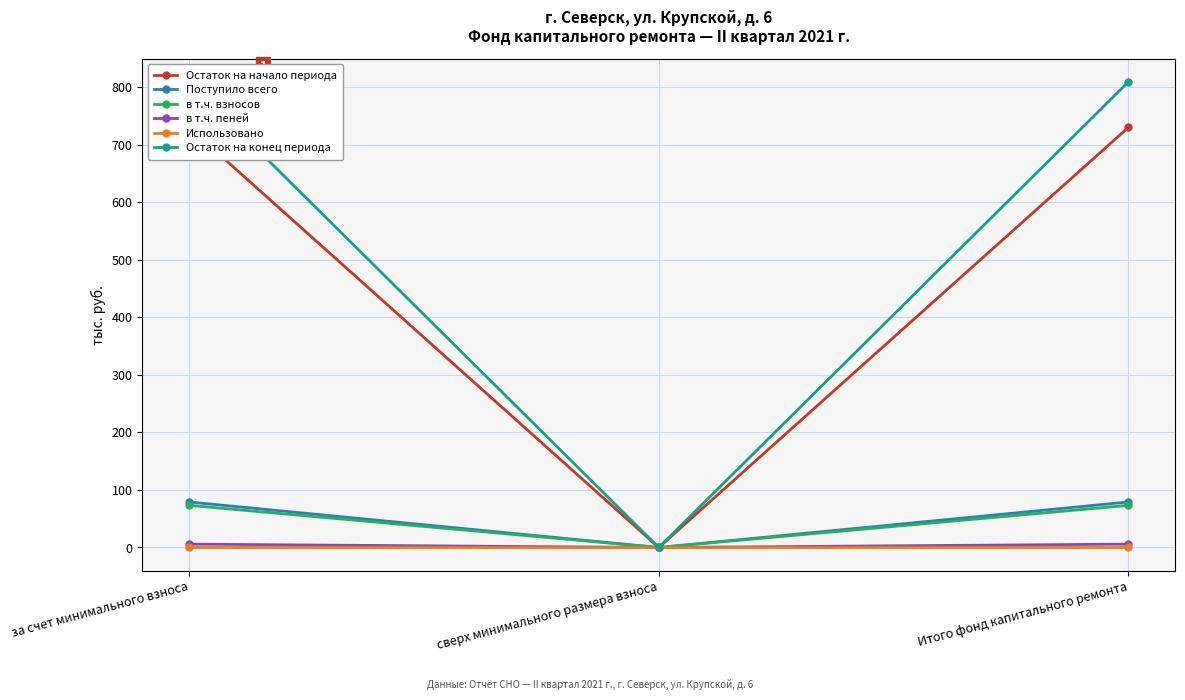

Which label corresponds to the smallest value in the chart?

сверх минимального размера взноса